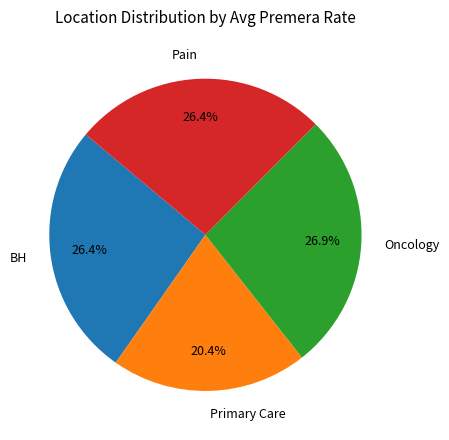

Approximately how many times larger is the value at BH compared to Primary Care?

1.3